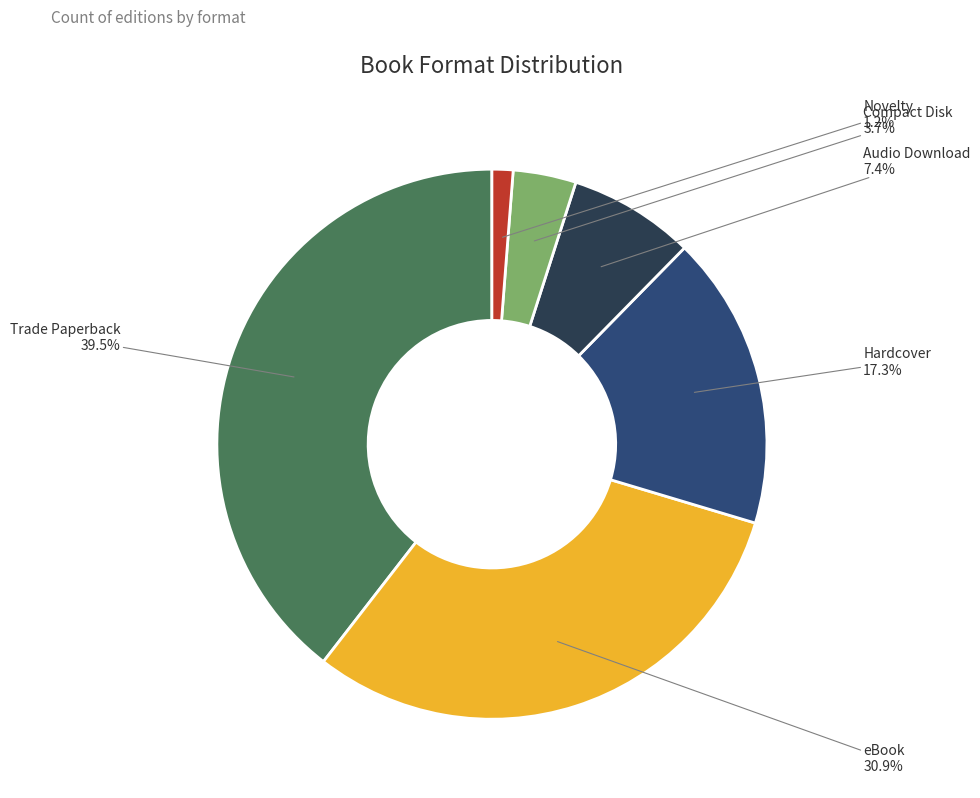

Does any single category account for the majority?

No